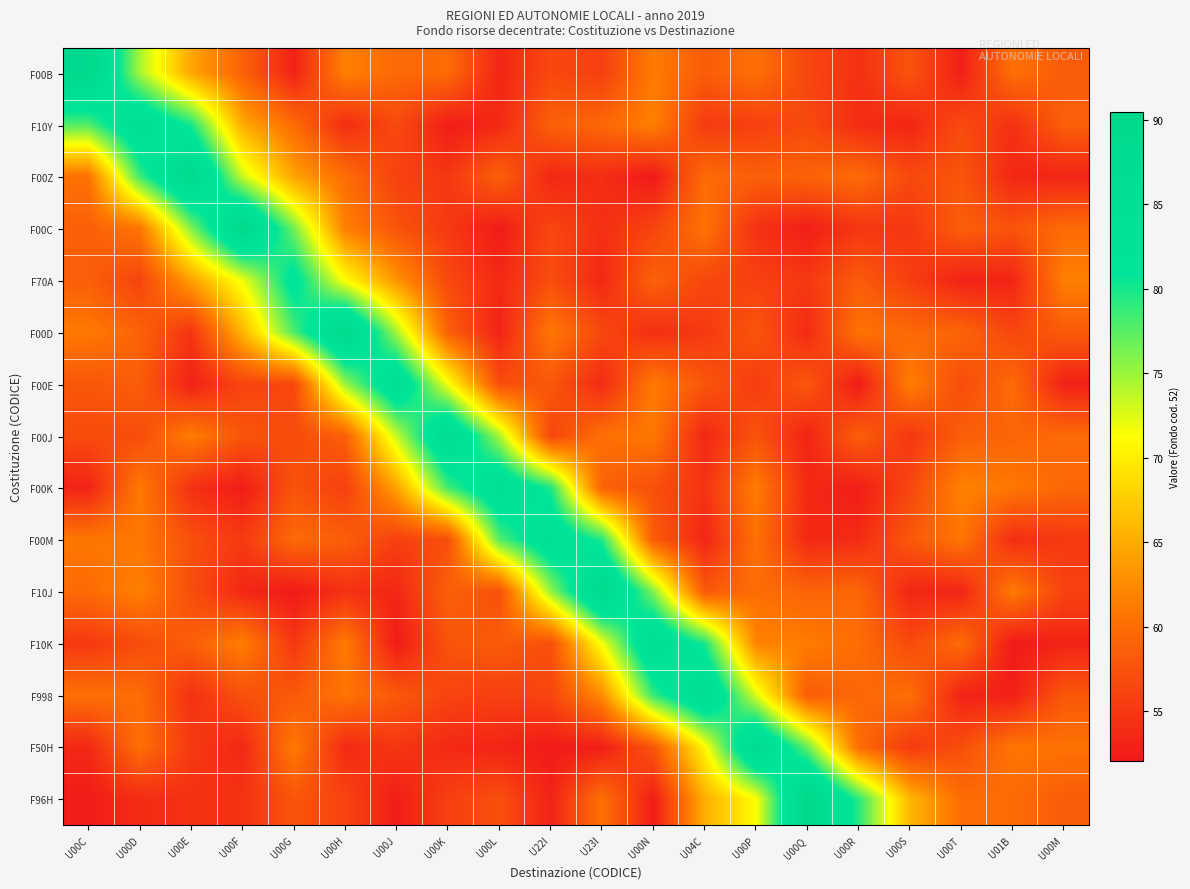

Rank the series at U22I from highest to lowest value.

F00M, F00K, F10J, F00D, F10Y, F00E, F10K, F70A, F00B, F00C, F00J, F998, F00Z, F96H, F50H